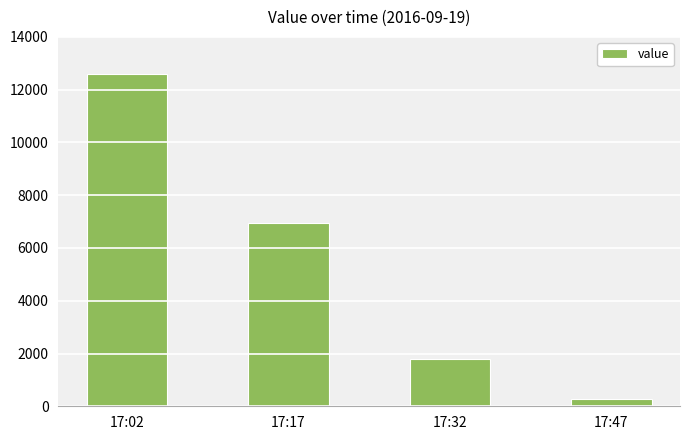

Reading left to right, transcribe all the data shown in this chart.

12593	6939	1799	257